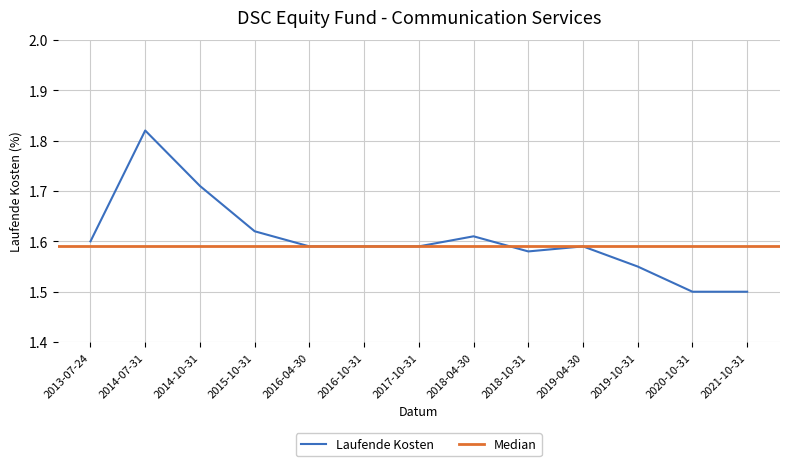

Which category has the highest value across all series?

2014-07-31